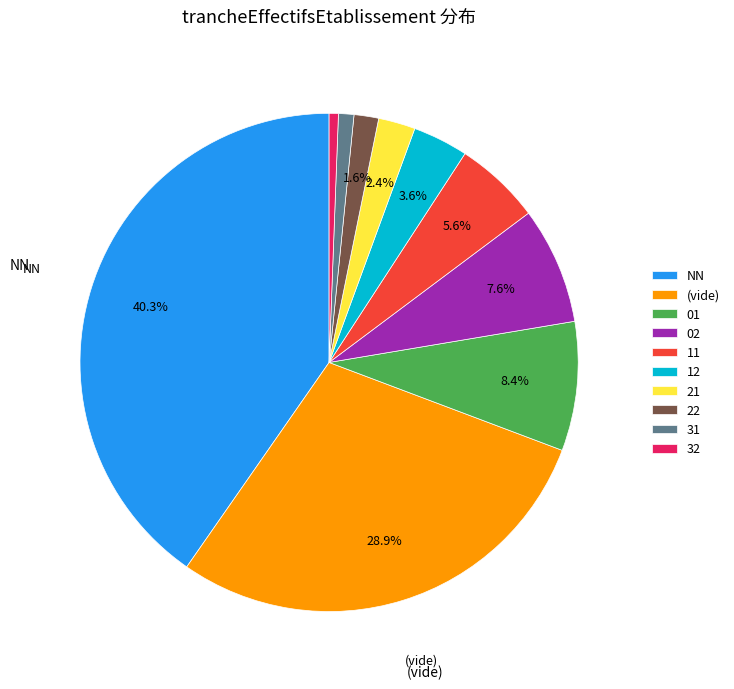

Which slice is the largest?

NN